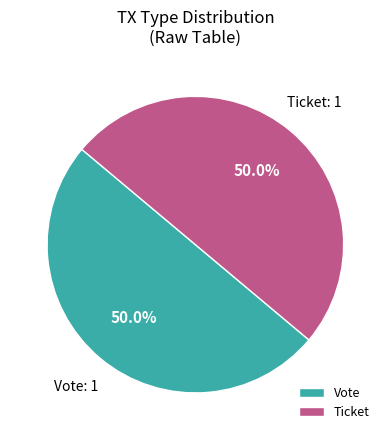

Count the number of slices in the pie.

2